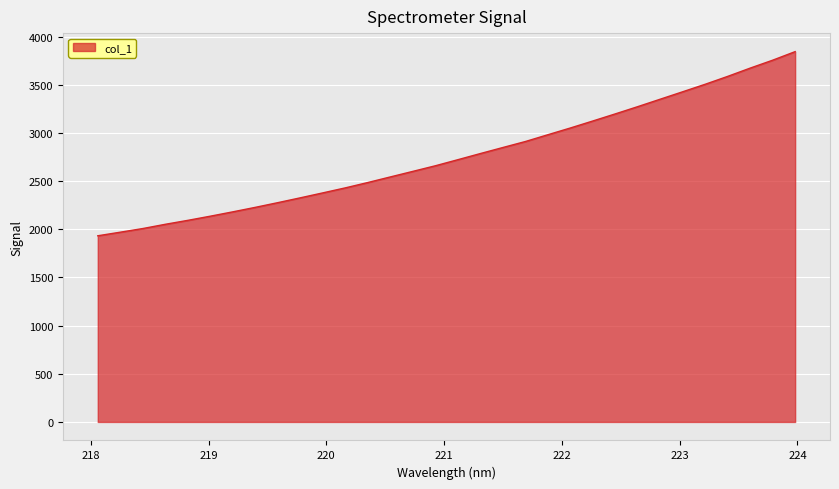

What is the difference between the maximum and minimum values?

1912.0